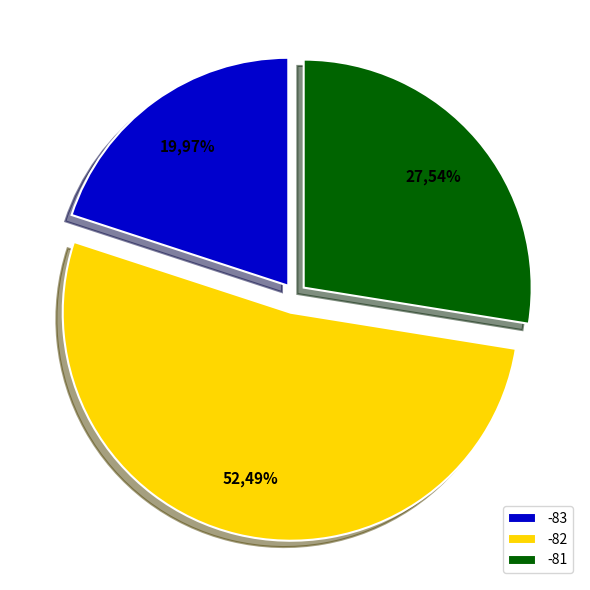

Is it true that 17 is 1% of the pie?

False